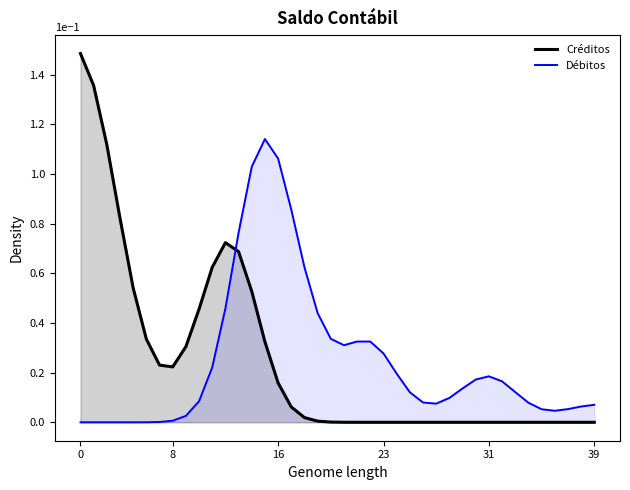

At which label does Créditos reach its minimum?

22